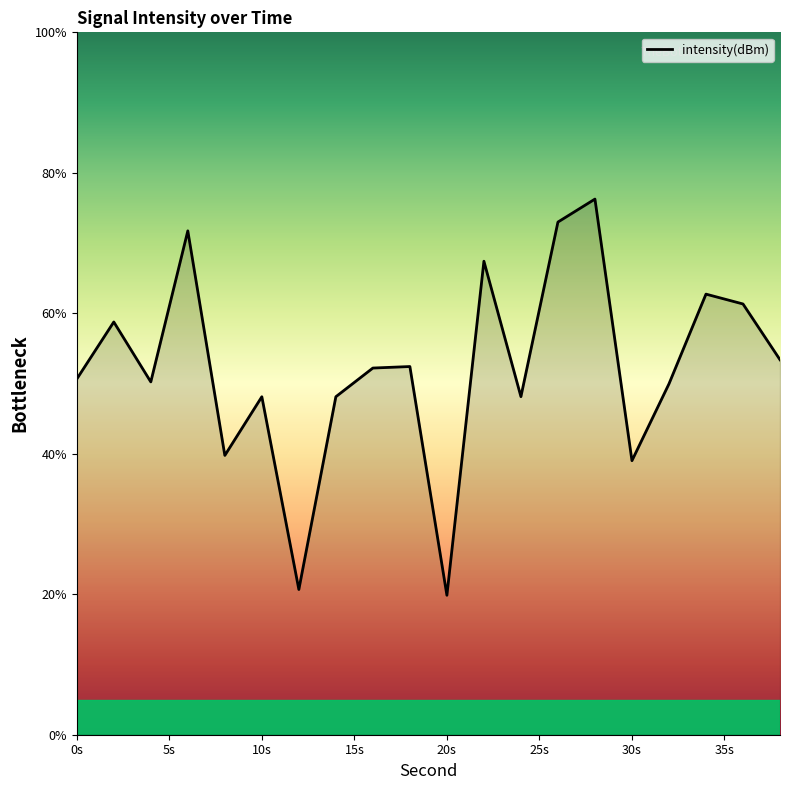

What is the difference between the maximum and minimum values?

56.4